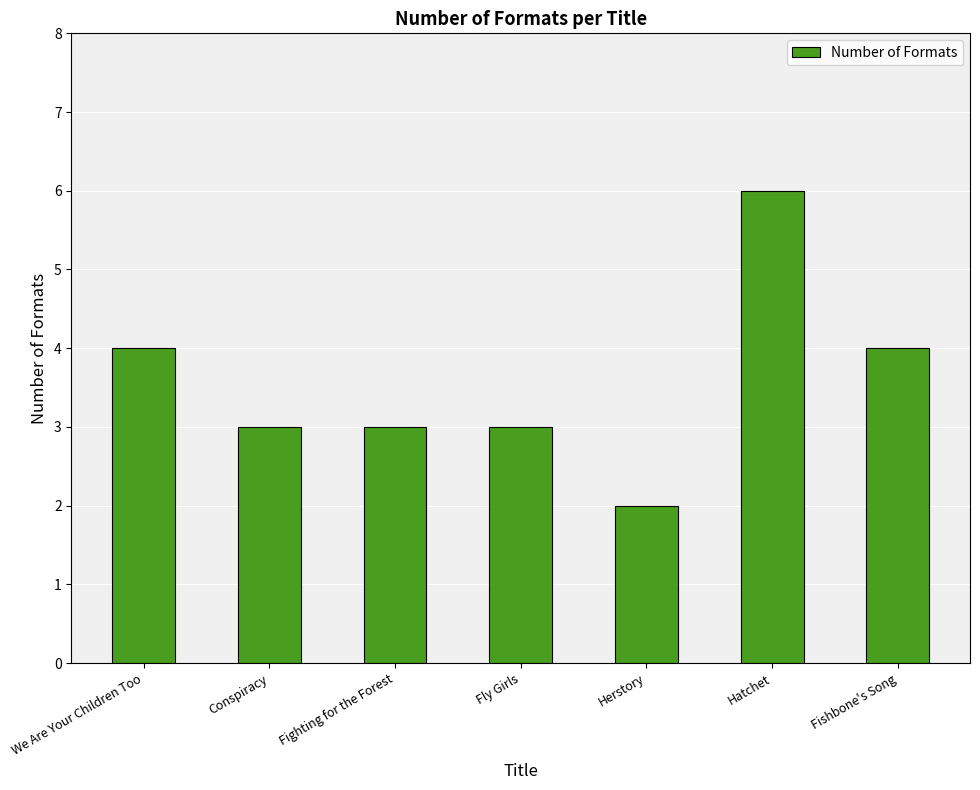

Reading left to right, what are all the values shown in this chart?

We Are Your Children Too=4	Conspiracy=3	Fighting for the Forest=3	Fly Girls=3	Herstory=2	Hatchet=6	Fishbone's Song=4